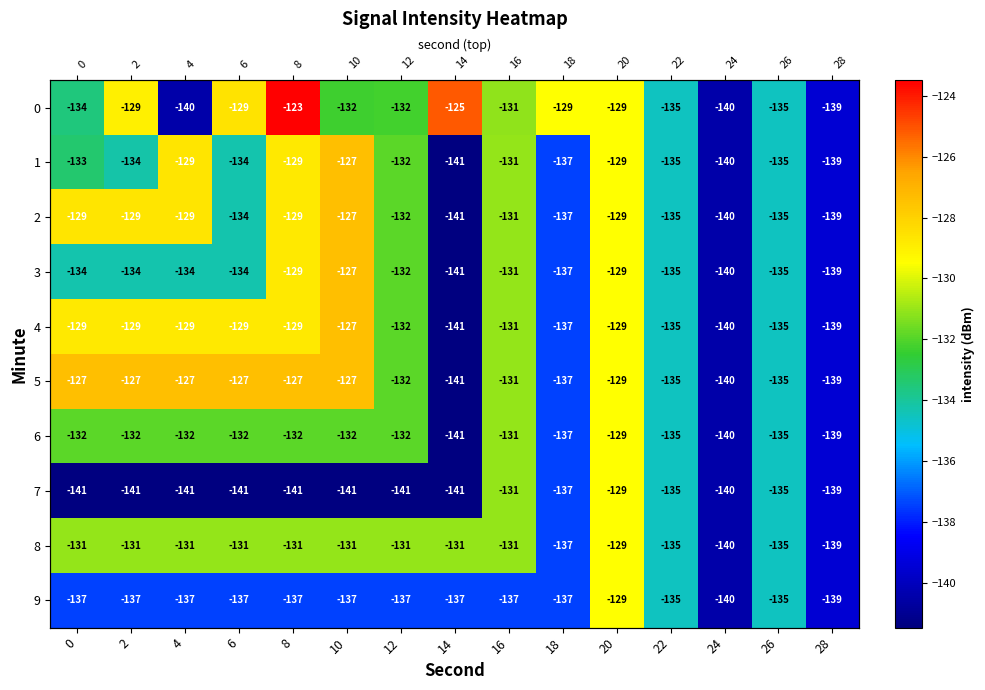

Which category has the highest value across all series?

8